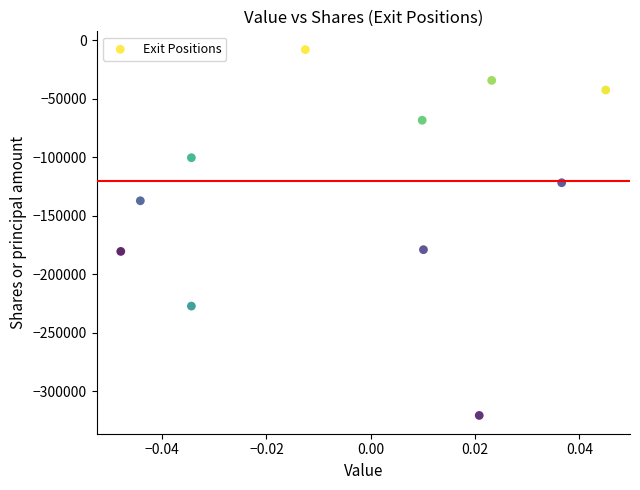

What is the range of Y values (max minus min)?

312726